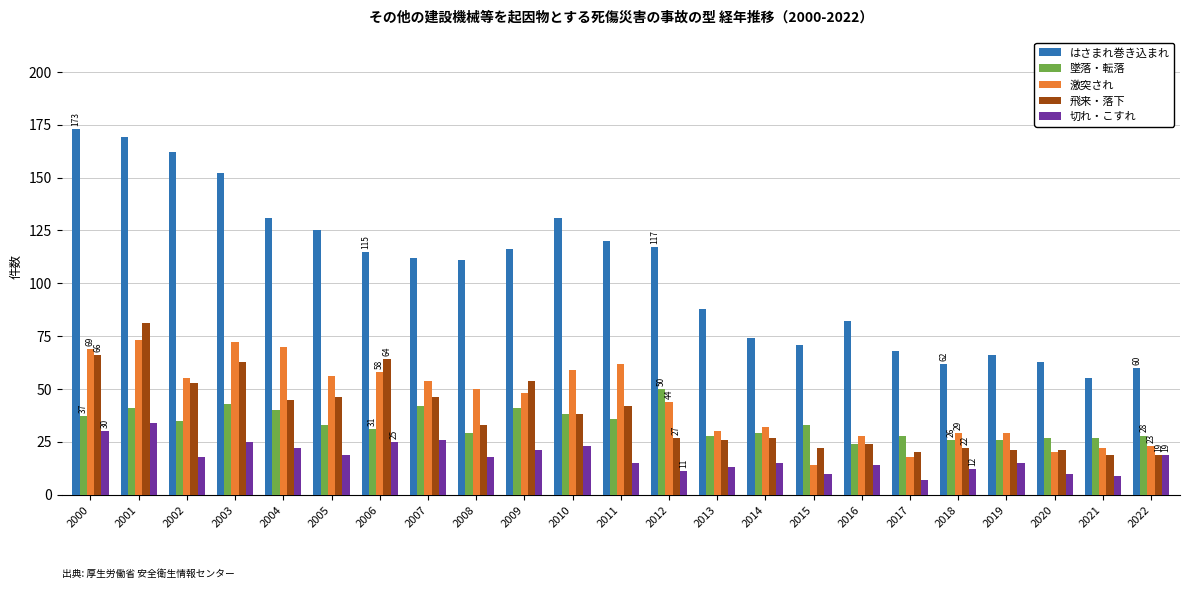

True or false: 墜落・転落 has a value of 41 at 2008.

False